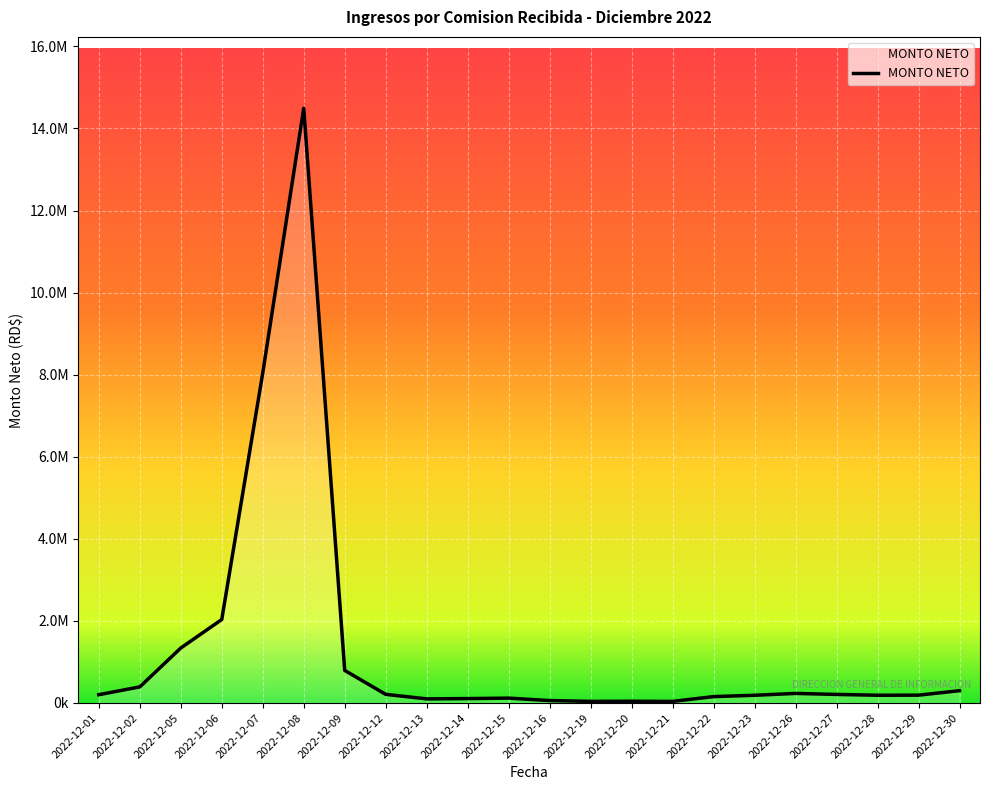

At which category does the data reach its first local peak?

2022-12-08